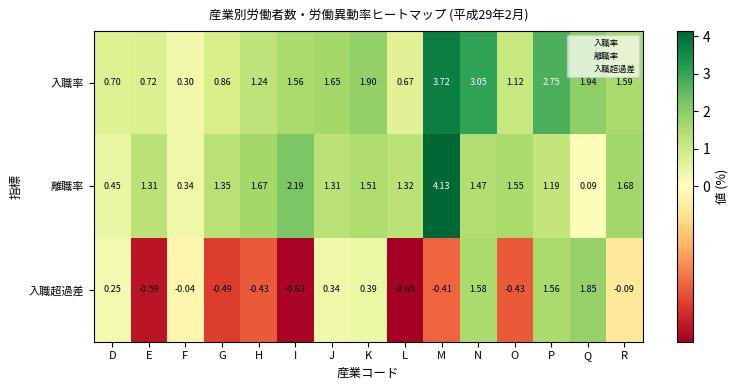

Which label corresponds to the largest value in the chart?

M